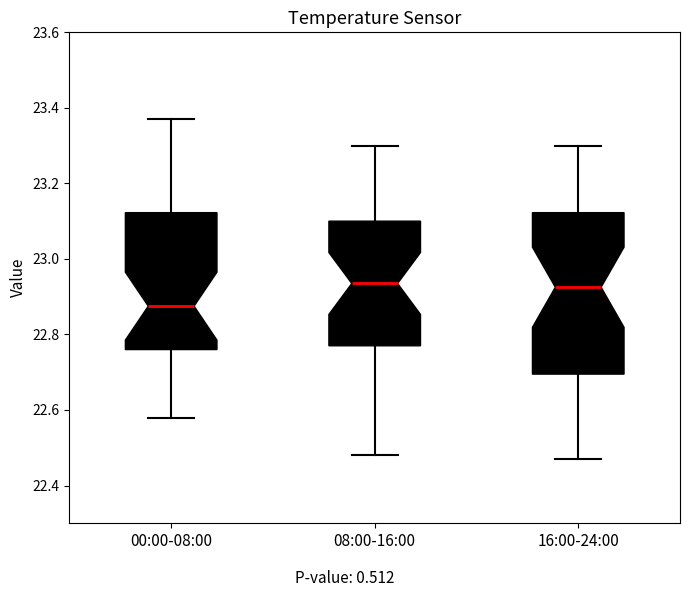

Which box's median line is the lowest?

00:00-08:00